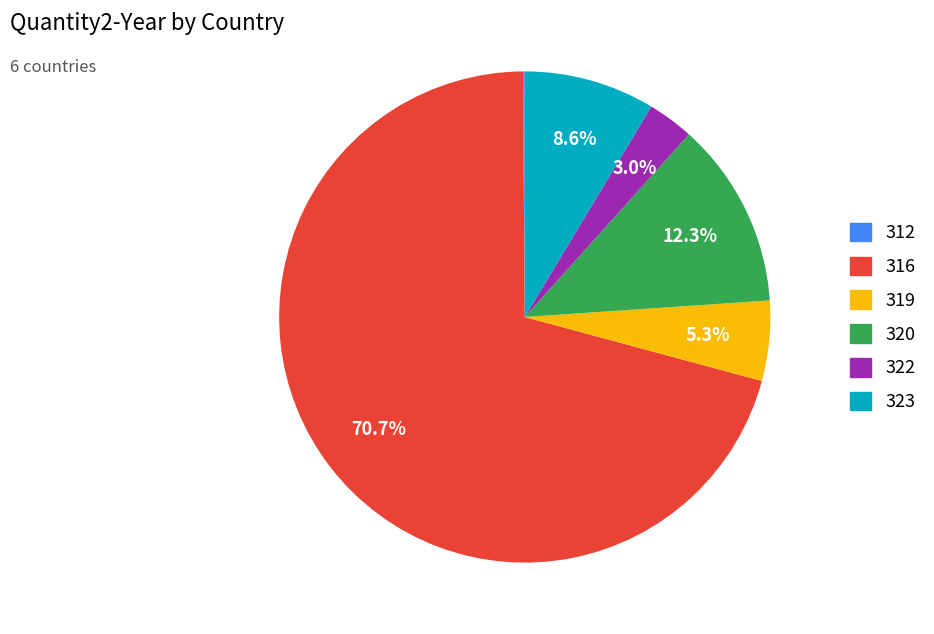

Which category accounts for the majority?

316